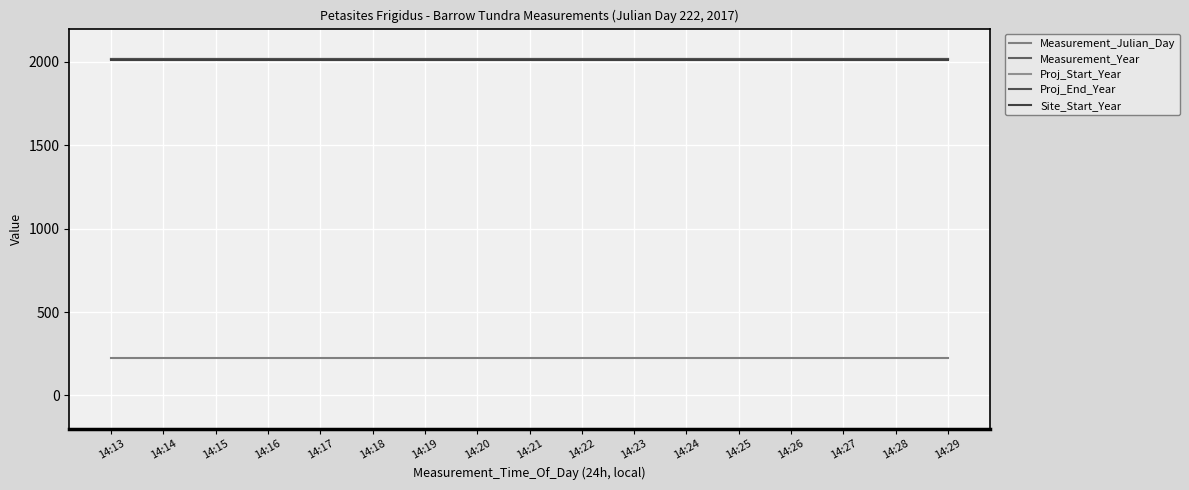

Which has a higher value, 14:27 or 14:20?

14:27